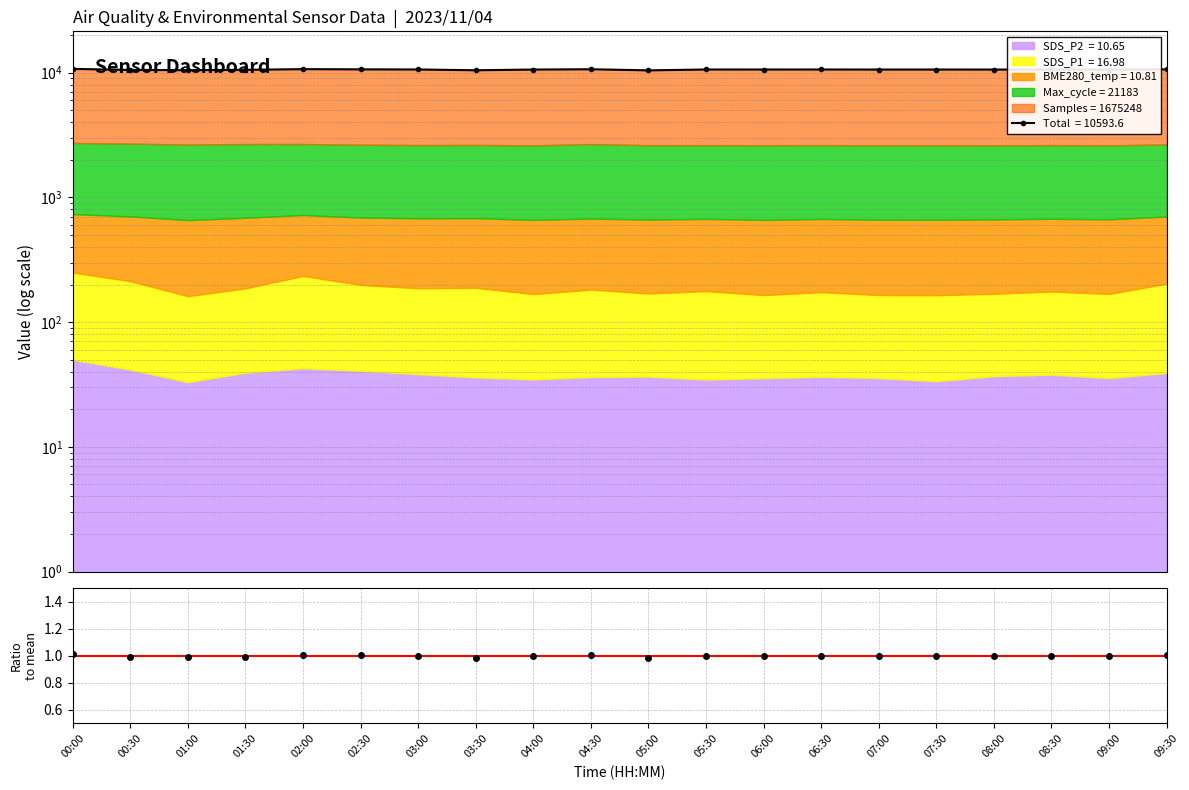

Is it true that the value at 08:30 is 0.2?

False